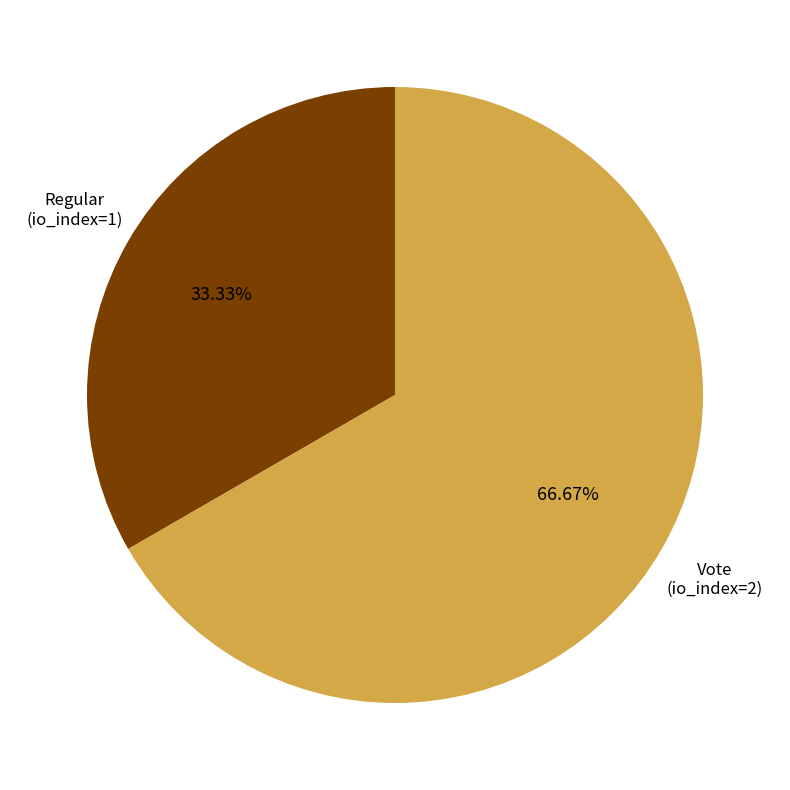

Combined, what portion of the pie is Regular (io_index=1) and Vote (io_index=2)?

100.0%